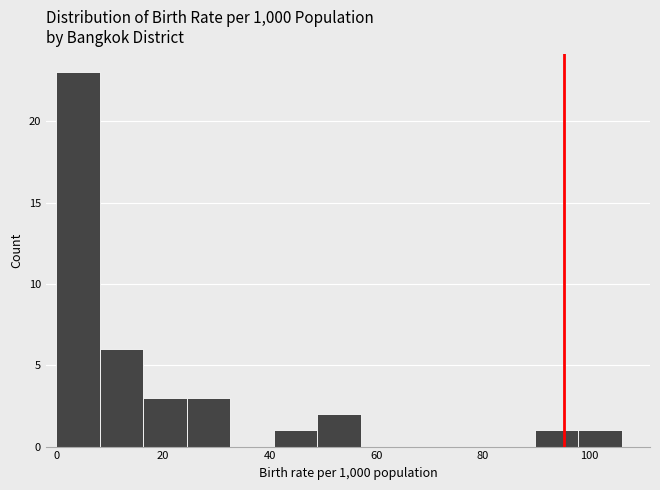

What is the height of the bar covering 8 to 16 on the x-axis? Neither the bar edges nor the heights are printed on the chart, so give them approximately, as read against the axes.

6